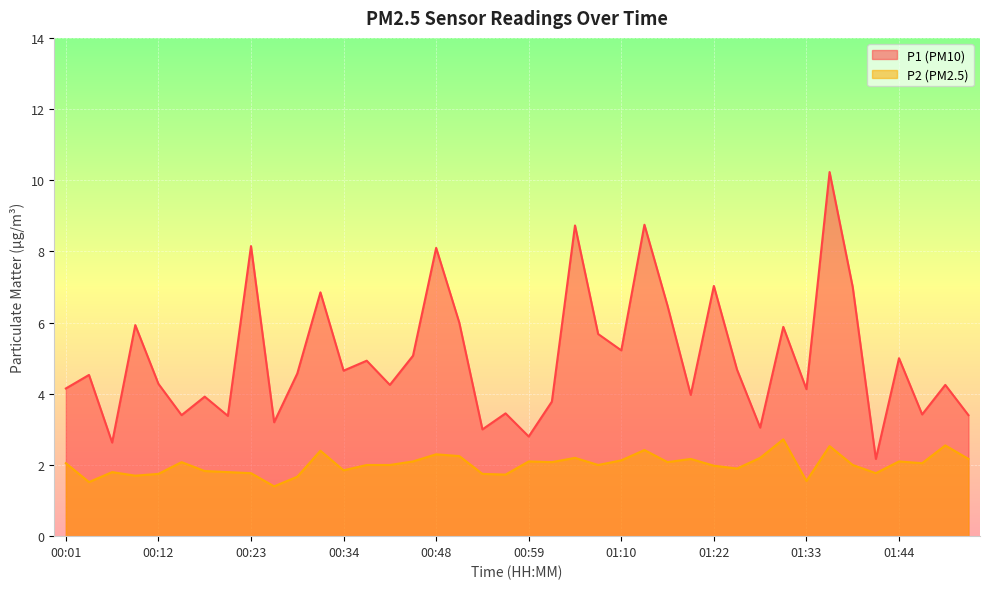

Read the P1 value at 00:37.

4.9